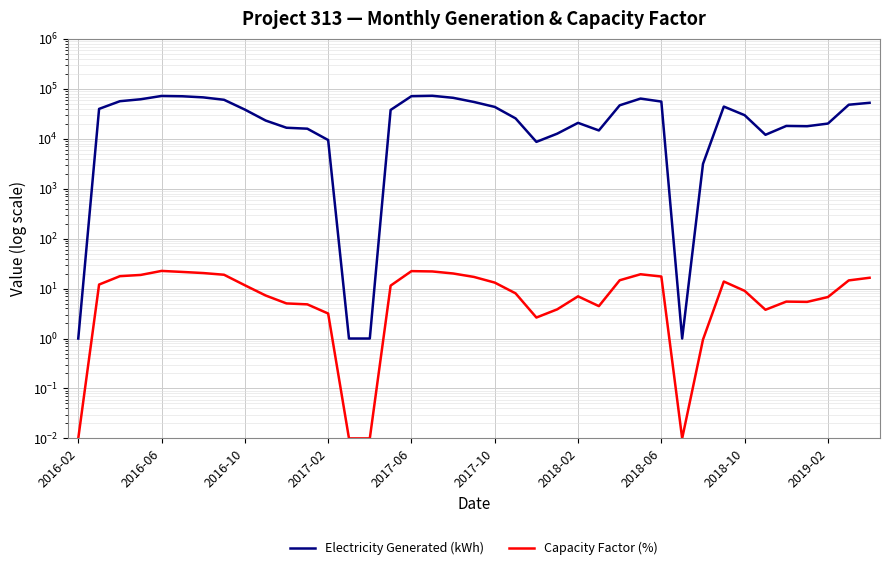

Is it true that Capacity Factor (%) equals 4.5 at 25?

True